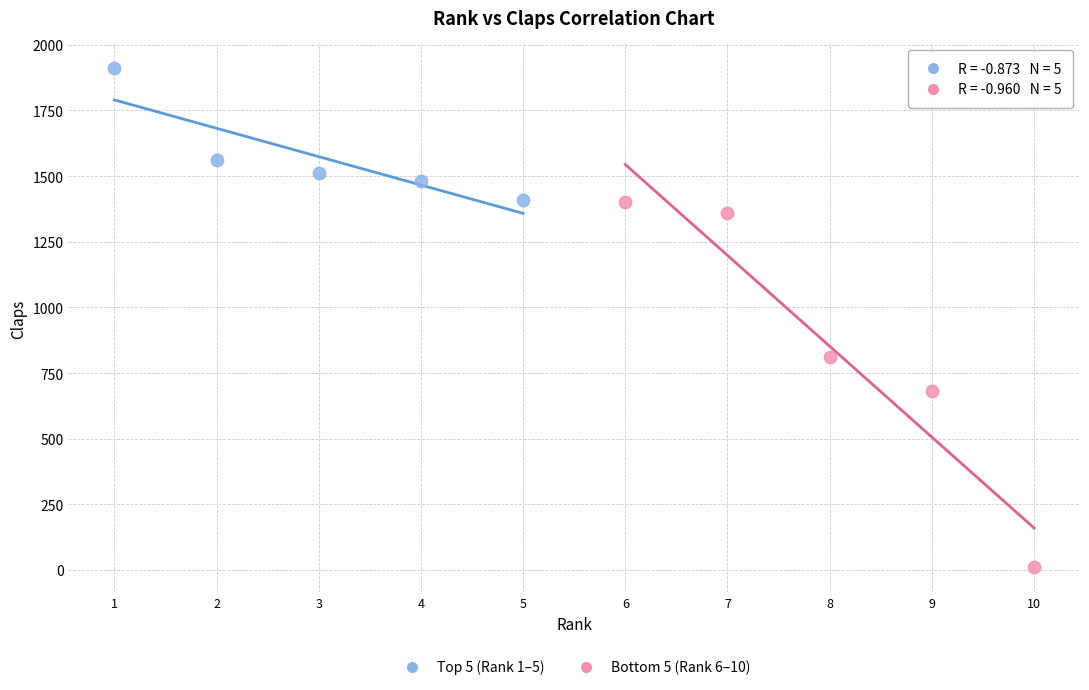

Which series contains the highest Y value?

Top 5 (Rank 1–5)